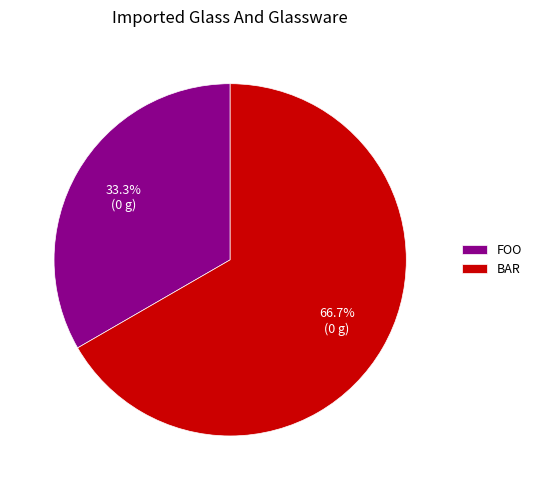

How much of the chart is everything except FOO?

66.7%